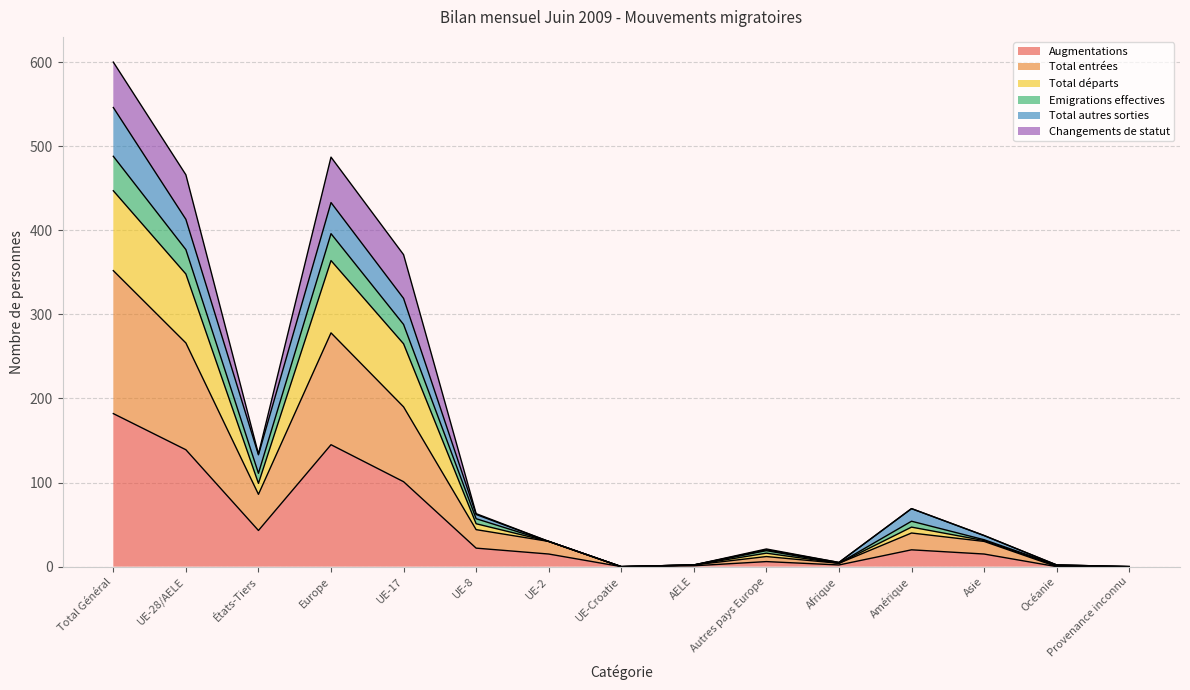

What is the difference between the maximum and second lowest values in the Augmentations series?

182